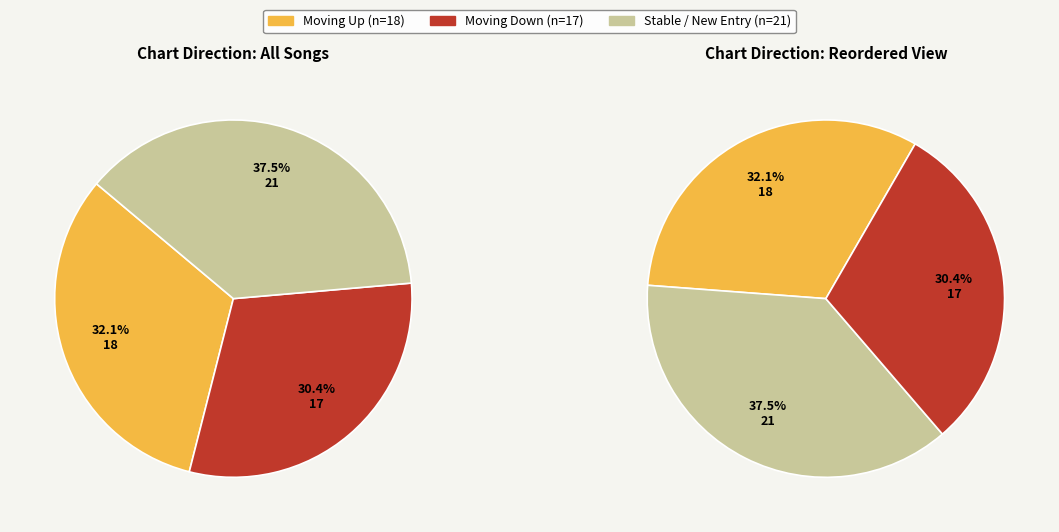

Which category has the smallest portion of the pie?

down